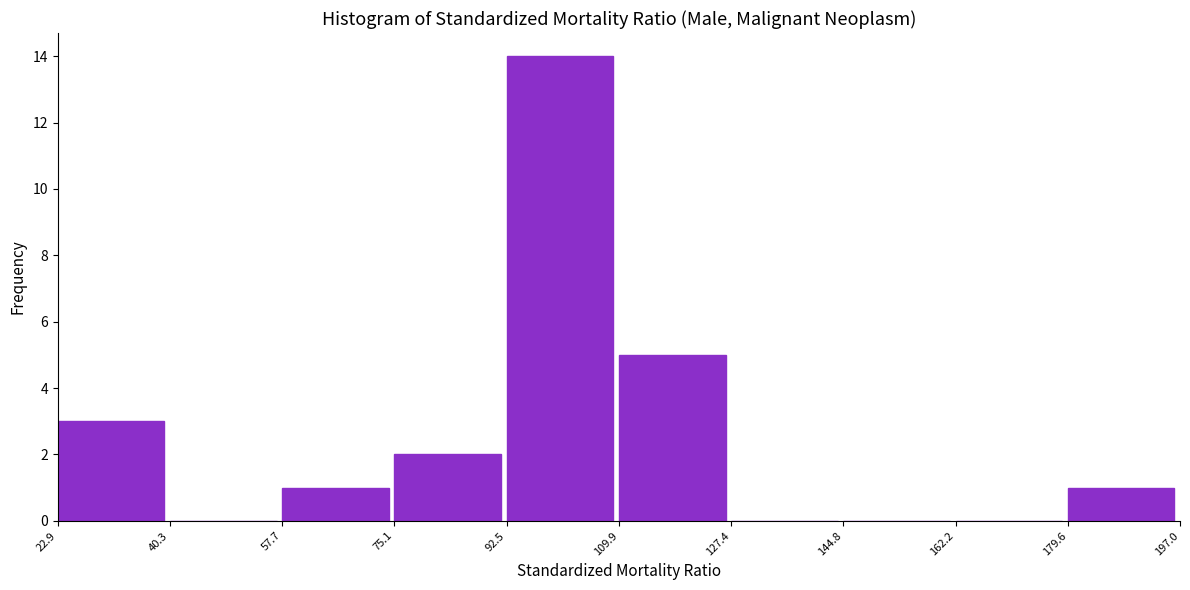

Reading left to right, list every bar in this chart as the range it spans on the x-axis followed by its height. The values are not printed on the chart, so give them approximately, as read against the axis.

22.9 to 40.3: 3
40.3 to 57.7: 0
57.7 to 75.1: 1
75.1 to 92.5: 2
92.5 to 109.9: 14
109.9 to 127.4: 5
127.4 to 144.8: 0
144.8 to 162.2: 0
162.2 to 179.6: 0
179.6 to 197.0: 1